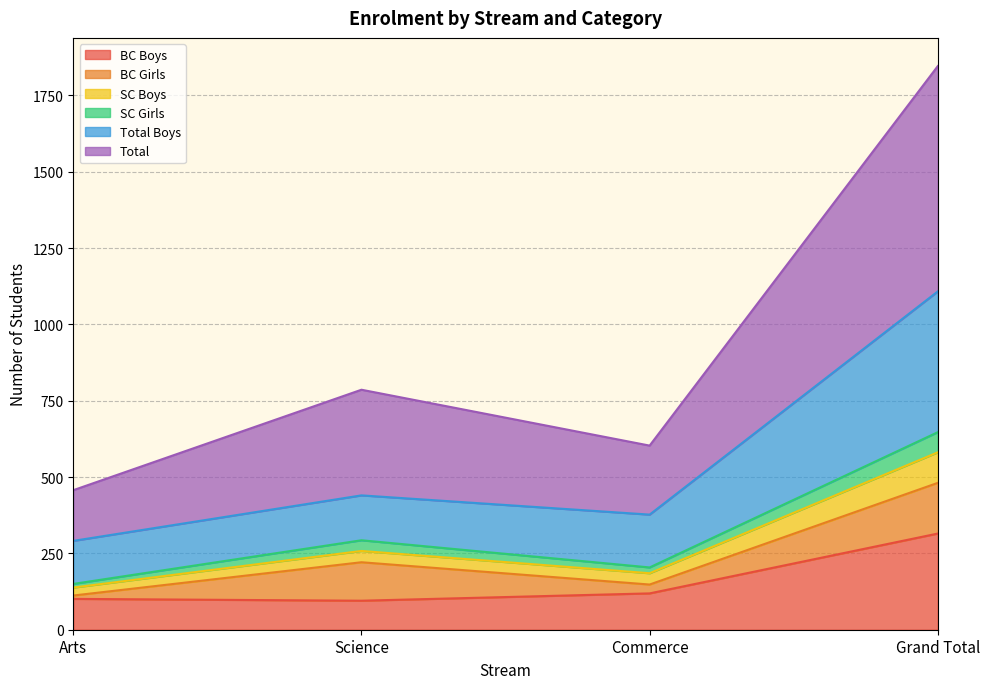

At which label is BC Boys closest to 205?

Commerce